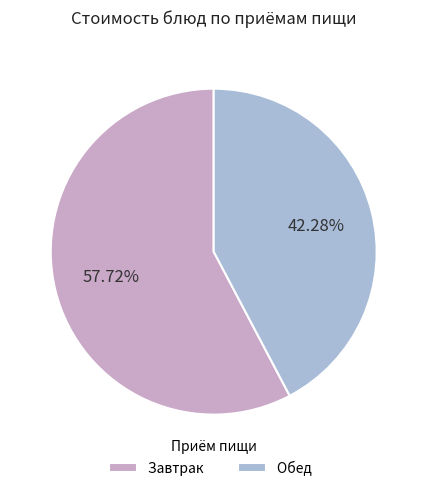

Is there a majority slice in this chart?

Yes